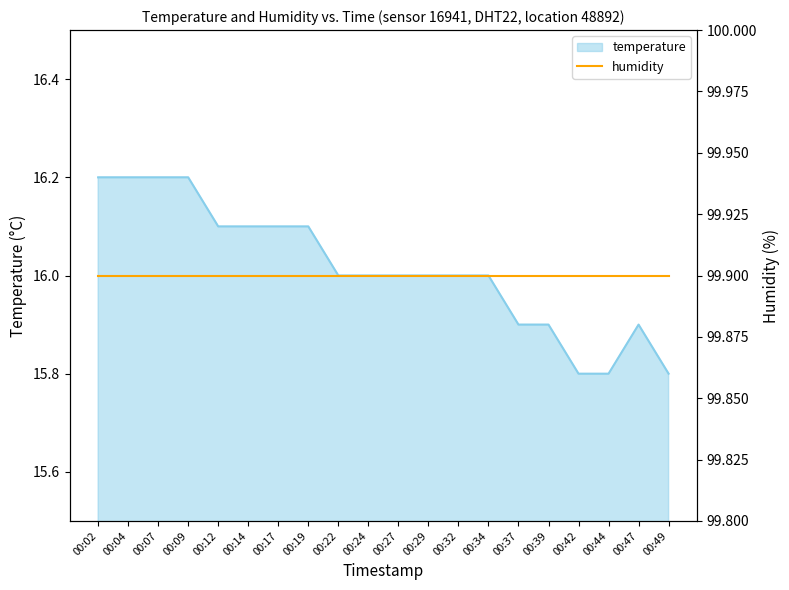

What is the difference between the maximum and minimum values?

0.4